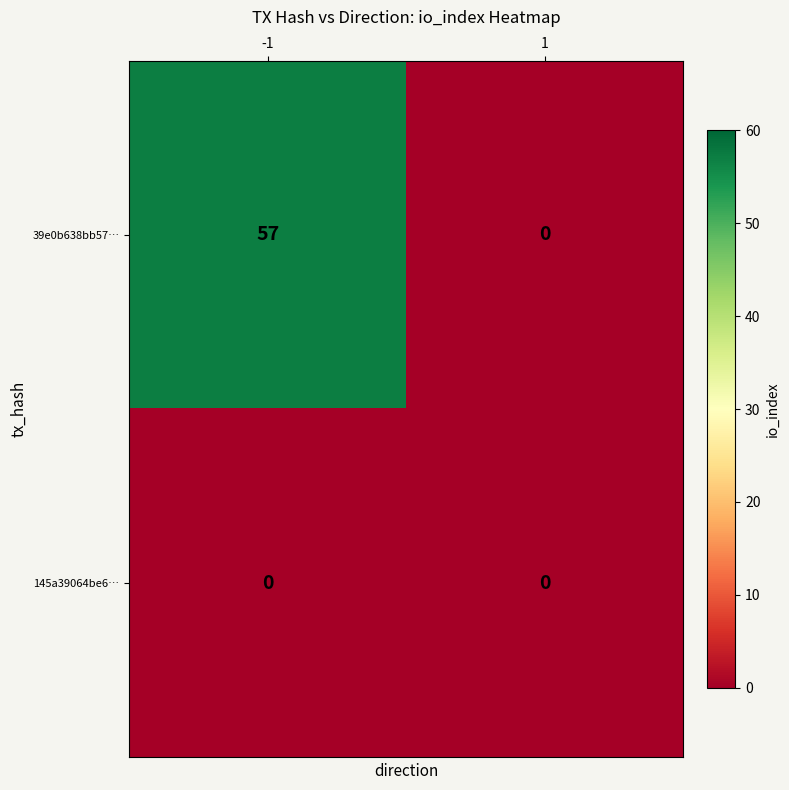

List the series in order of their peak value, highest first.

39e0b638bb57…, 145a39064be6…